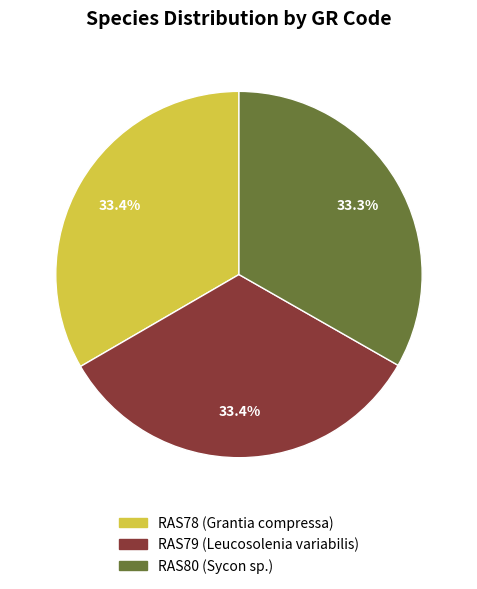

To the nearest percent, what is the average slice percentage?

33%